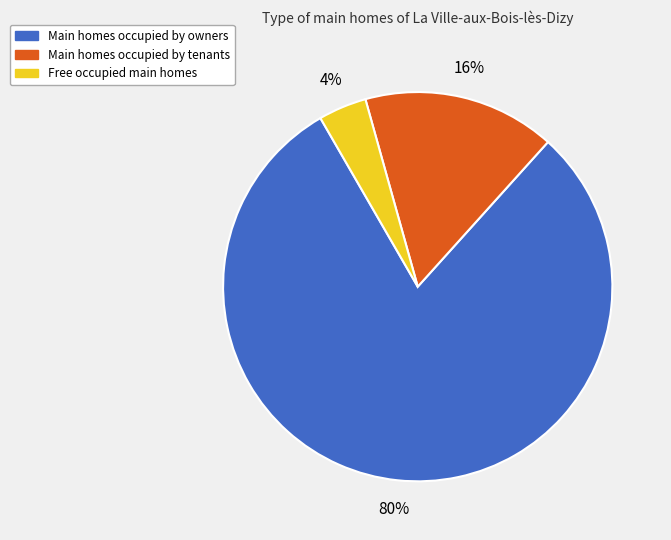

To the nearest percent, what is the difference between the largest and smallest slice percentages?

76%